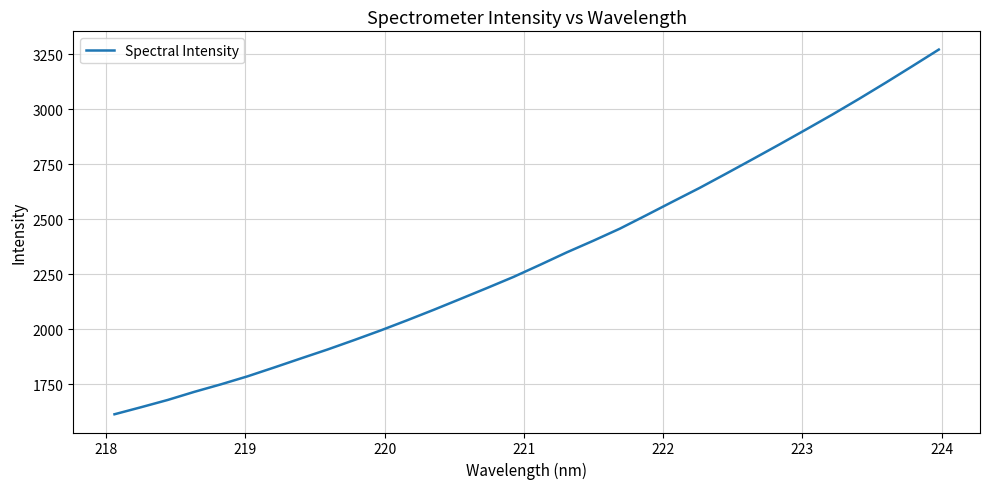

Count the number of data series in this chart.

1